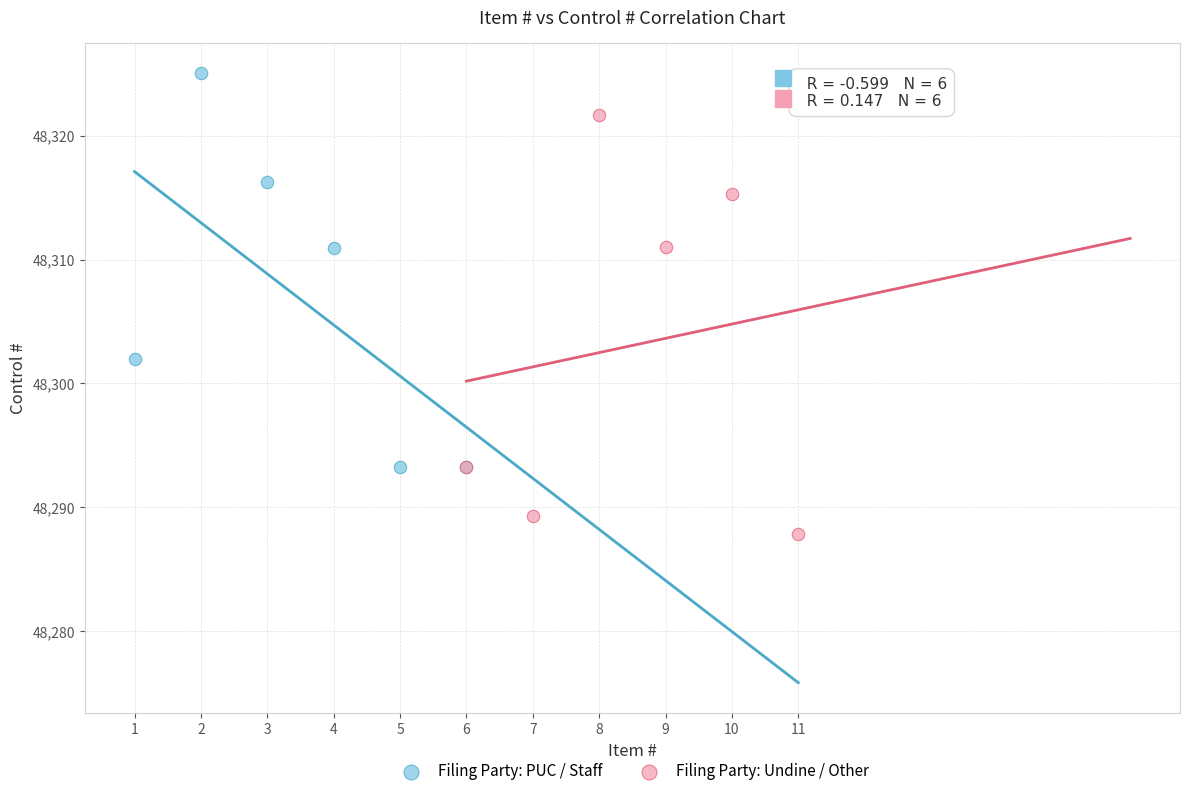

Which series contains the lowest Y value?

Filing Party: Undine / Other